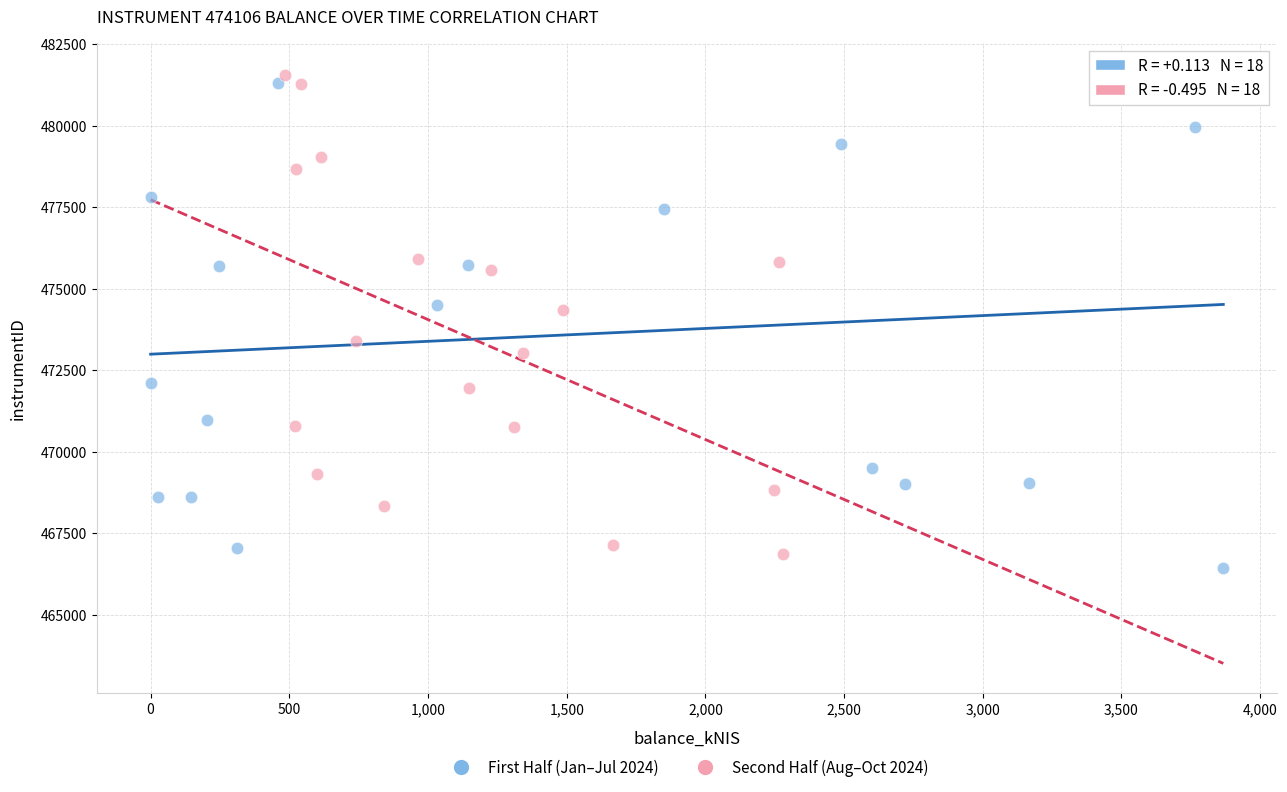

What are all the series names shown in the legend?

First Half (Jan–Jul 2024), Second Half (Aug–Oct 2024)